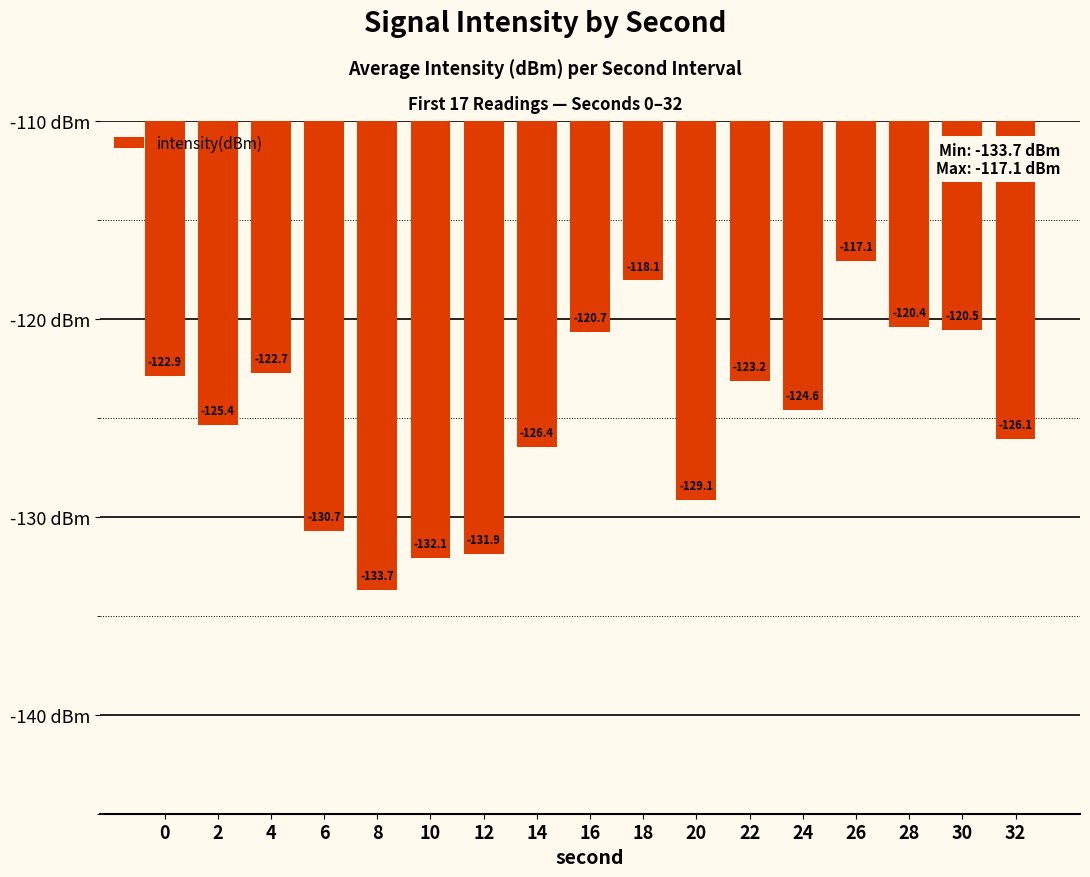

Between 24 and 14, which is larger?

24